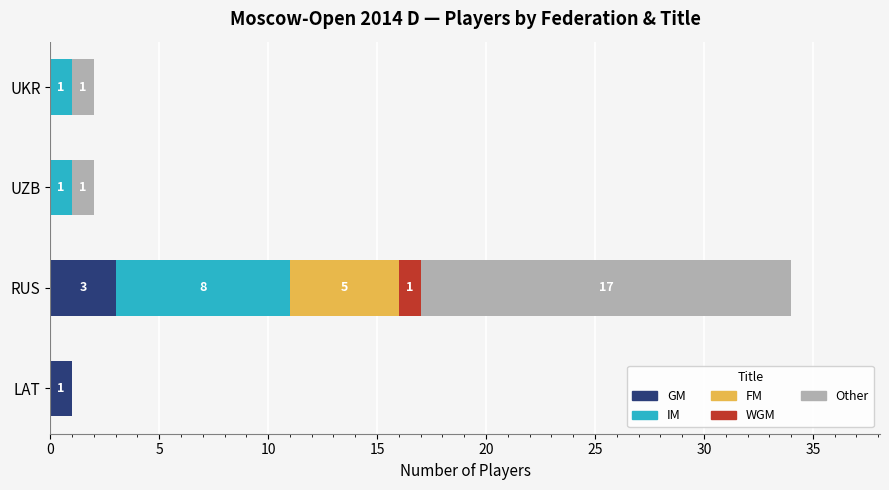

Is it true that GM equals 3 at RUS?

True